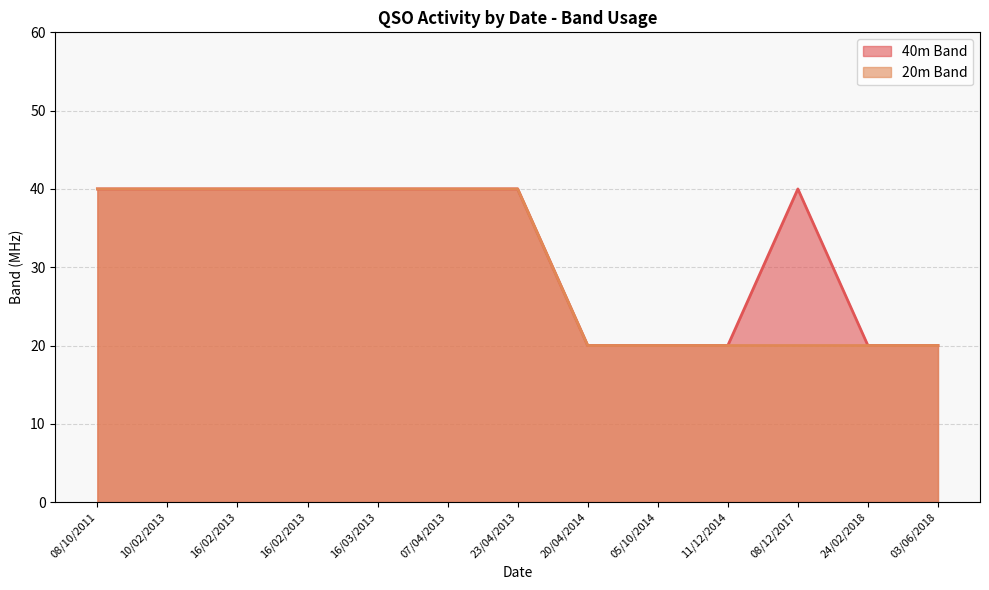

What is the total value across all series at 11/12/2014?

40